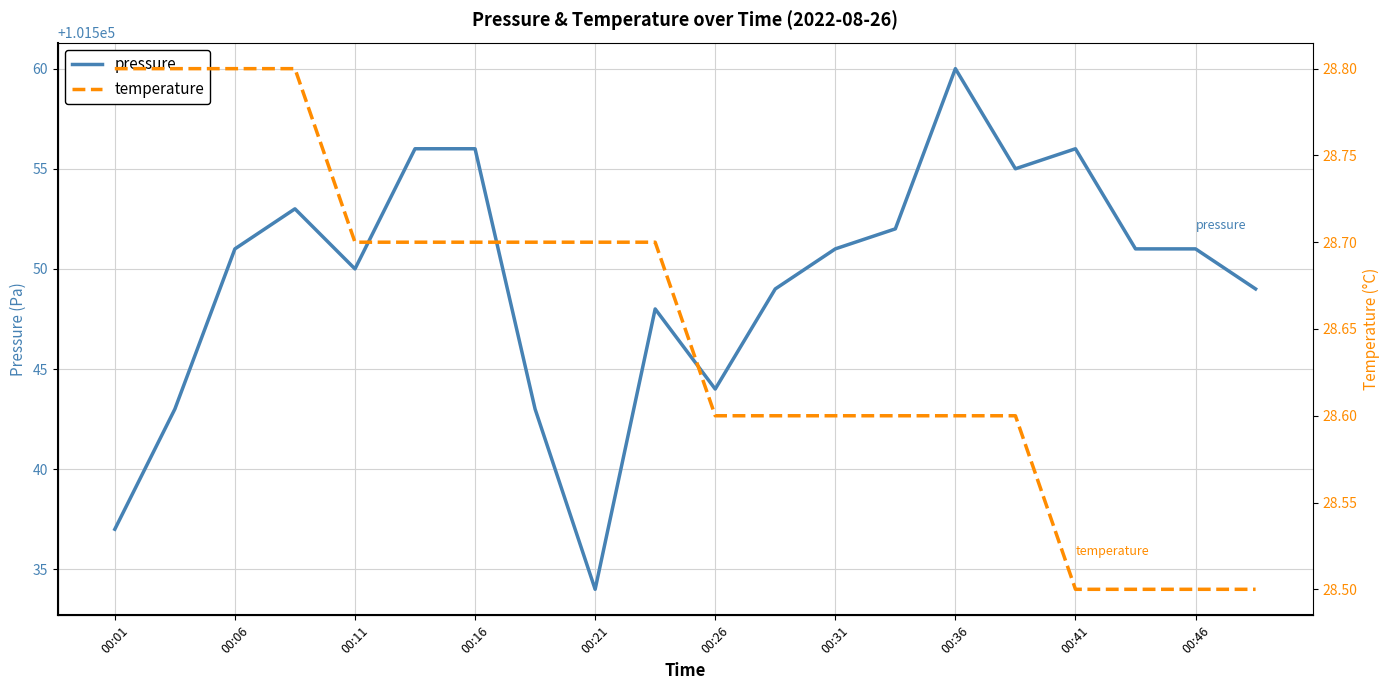

What position from the left is 13?

14